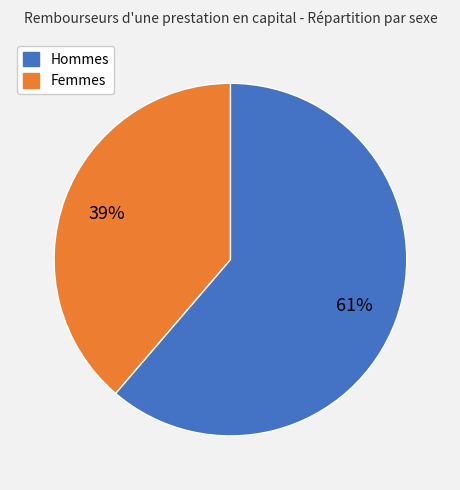

How many segments does this pie chart have?

2